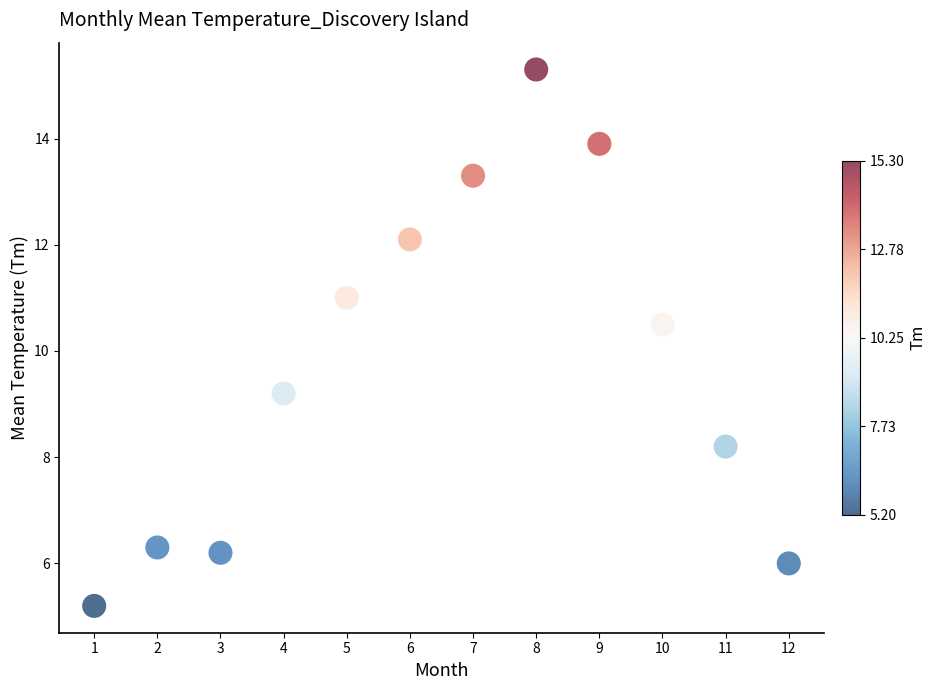

What is the average Y value?

9.8